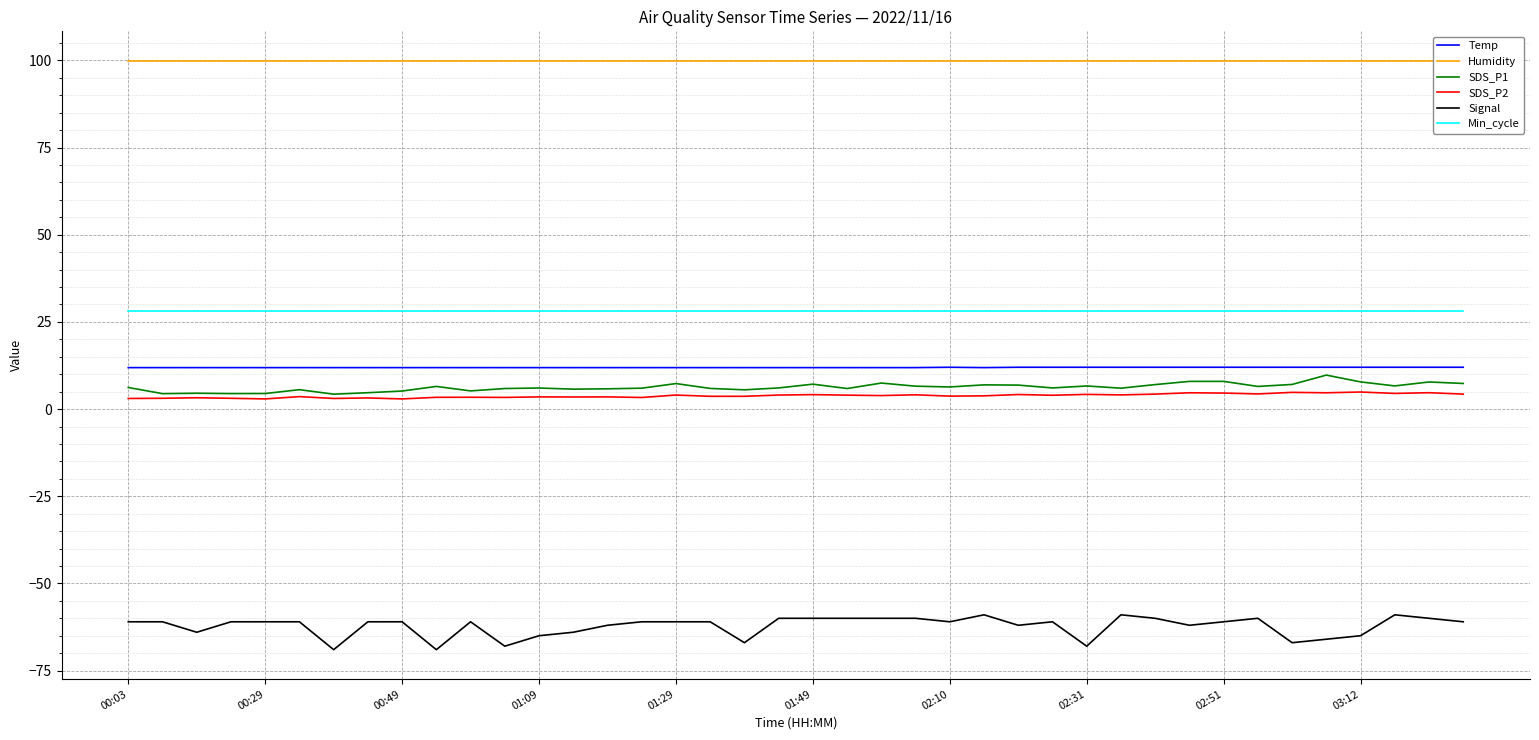

True or false: Min_cycle and SDS_P1 intersect in this chart.

False